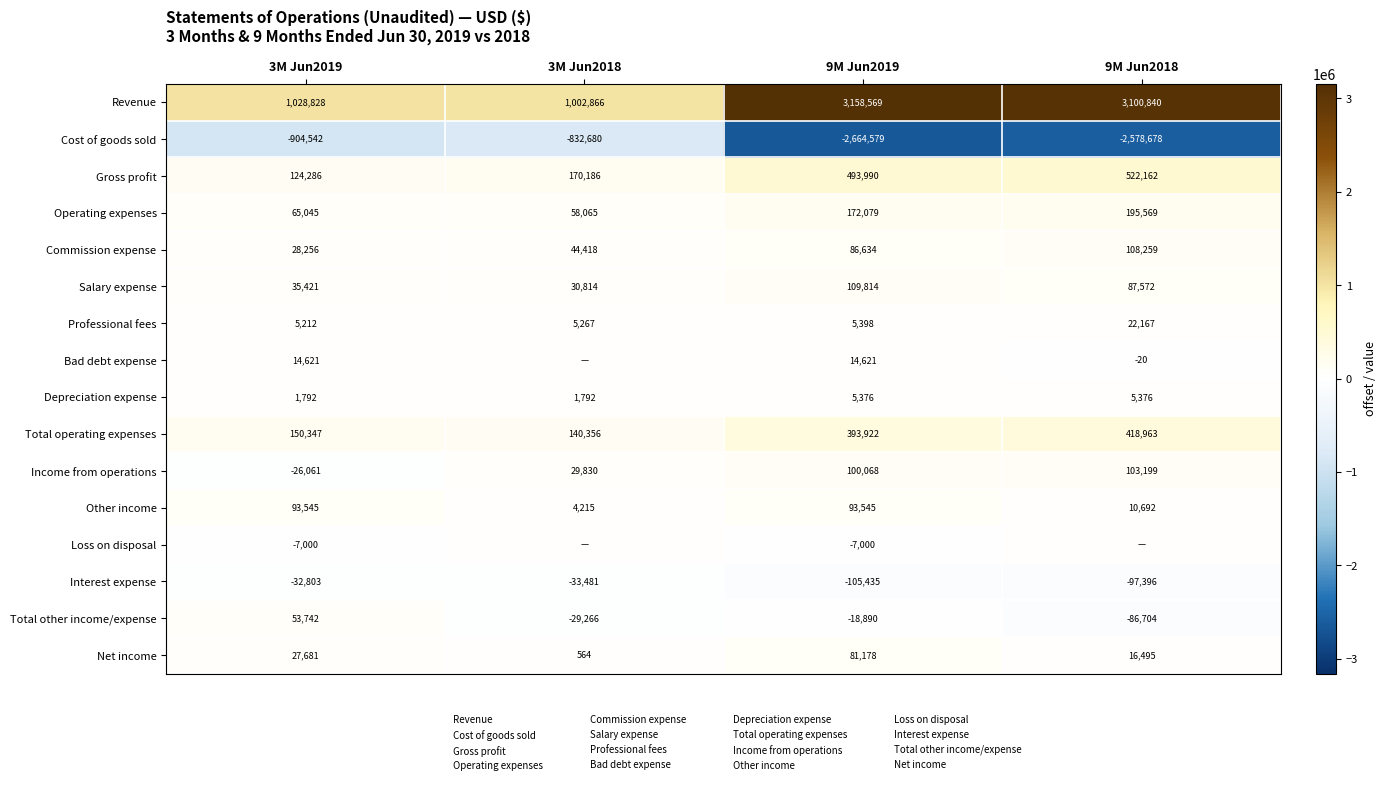

What is the difference between the second highest and minimum values in the Total other income/expense series?

67814